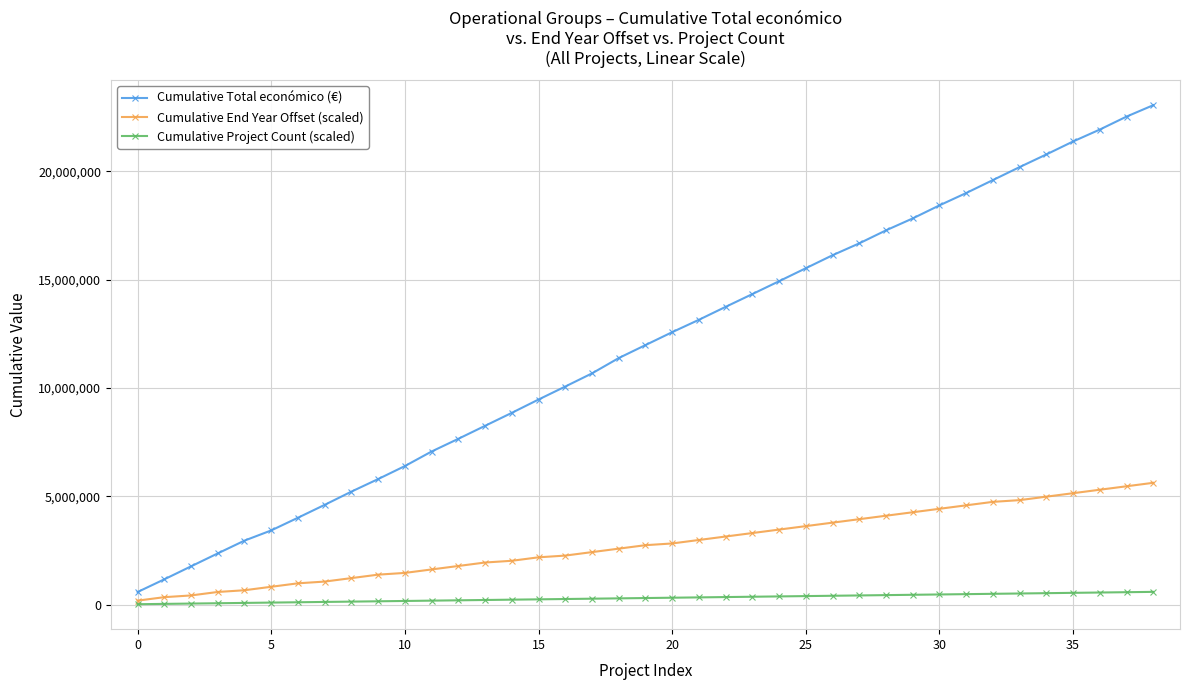

What is the highest value of the Cumulative End Year Offset (scaled) series?

5620000